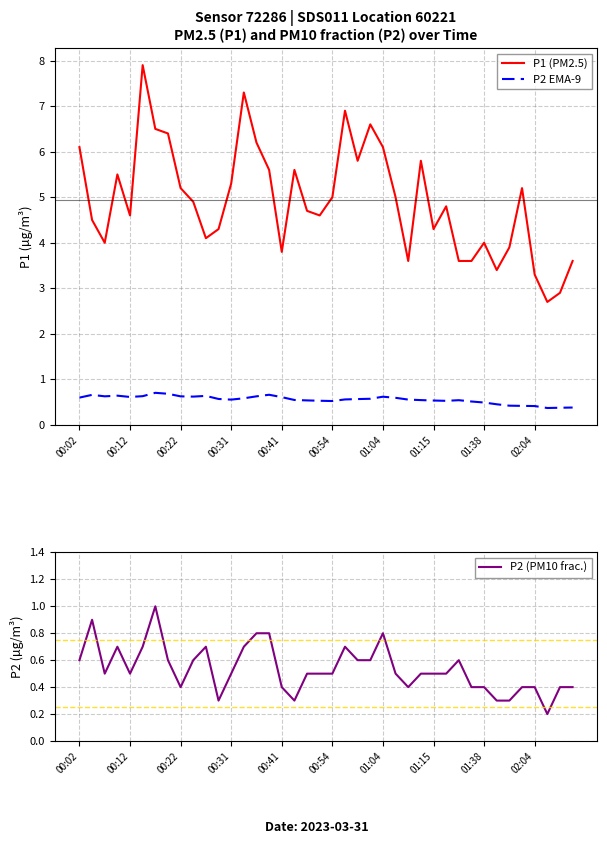

What is the minimum value for P1 (PM2.5)?

2.7